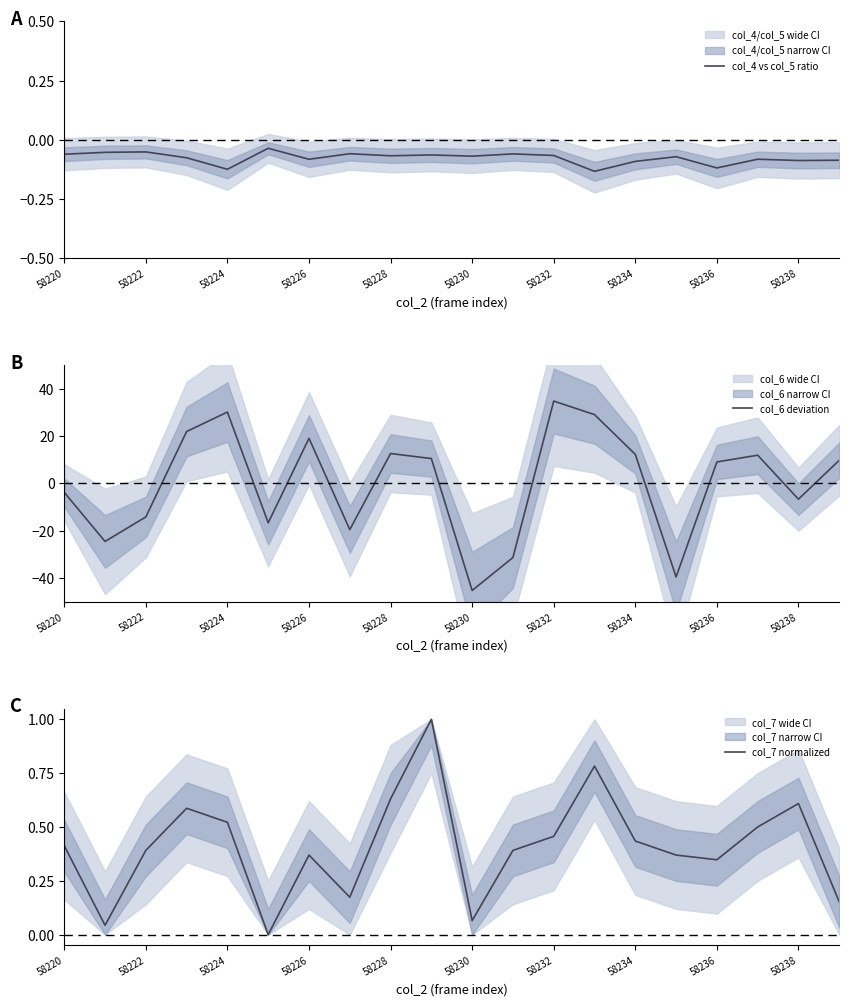

How many intersections are there between col_6 deviation and col_4 vs col_5 ratio?

11